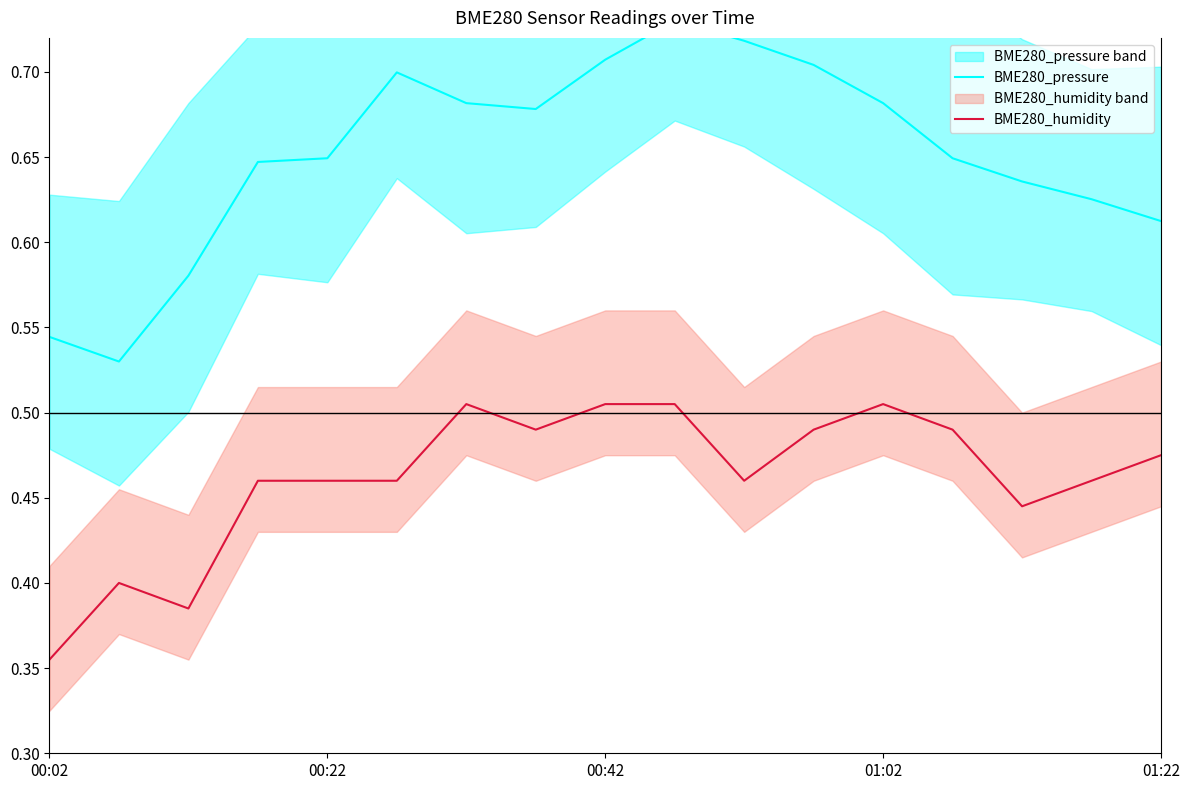

Does the chart have visible grid lines?

No